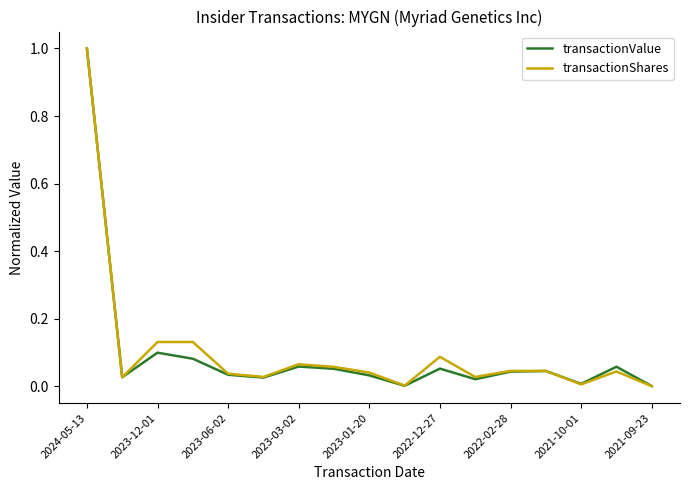

What is the greatest value displayed?

1.0